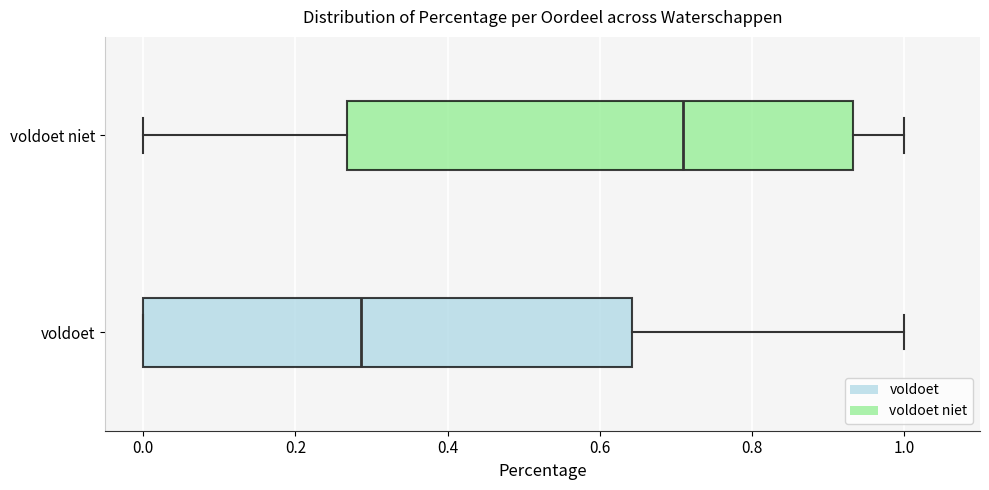

Where does the median line of the box for voldoet sit on the x-axis? The values are not printed on the chart, so give them approximately, as read against the axis.

0.28